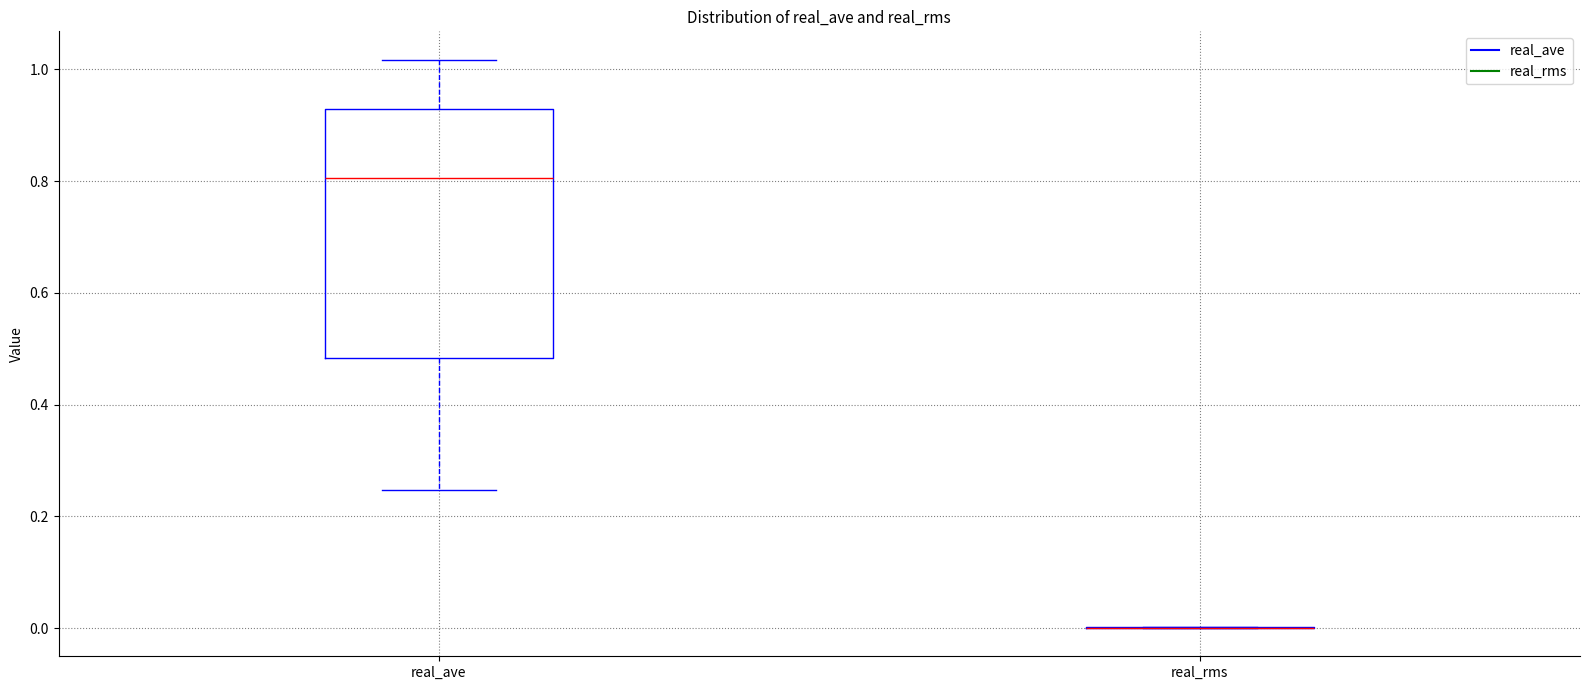

Reading left to right, transcribe this box plot: for each box, give where its median line is, the range the box spans, and where its two whiskers end, as read against the y-axis. The values are not printed on the chart, so give them approximately, as read against the axis.

real_ave: median 0.80, box 0.48 to 0.92, whiskers 0.24 to 1.02
real_rms: box collapsed to a line at 0.00, whiskers 0.00 to 0.00